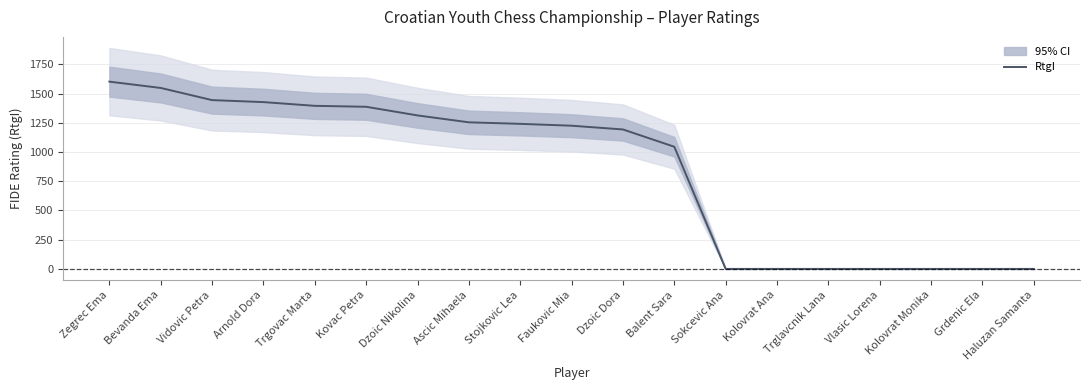

List the labels in order of value, smallest first.

Sokcevic Ana, Kolovrat Ana, Trglavcnik Lana, Vlasic Lorena, Kolovrat Monika, Grdenic Ela, Haluzan Samanta, Balent Sara, Dzoic Dora, Faukovic Mia, Stojkovic Lea, Ascic Mihaela, Dzoic Nikolina, Kovac Petra, Trgovac Marta, Arnold Dora, Vidovic Petra, Bevanda Ema, Zegrec Ema